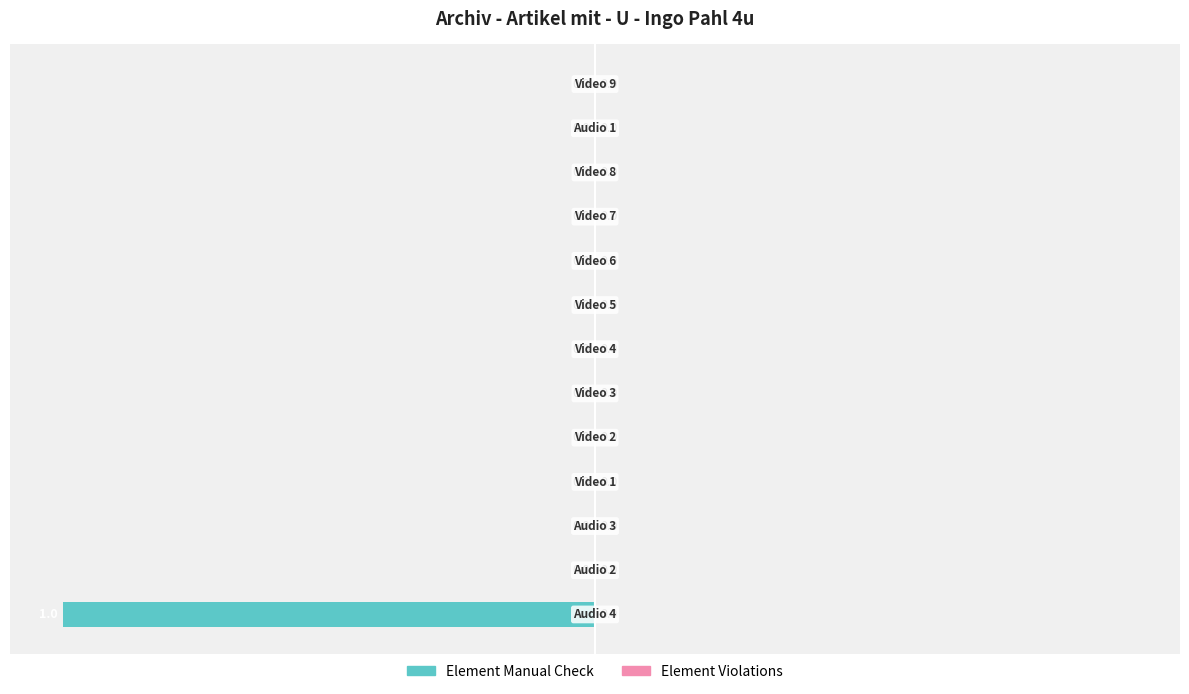

How many series are shown in this chart?

1